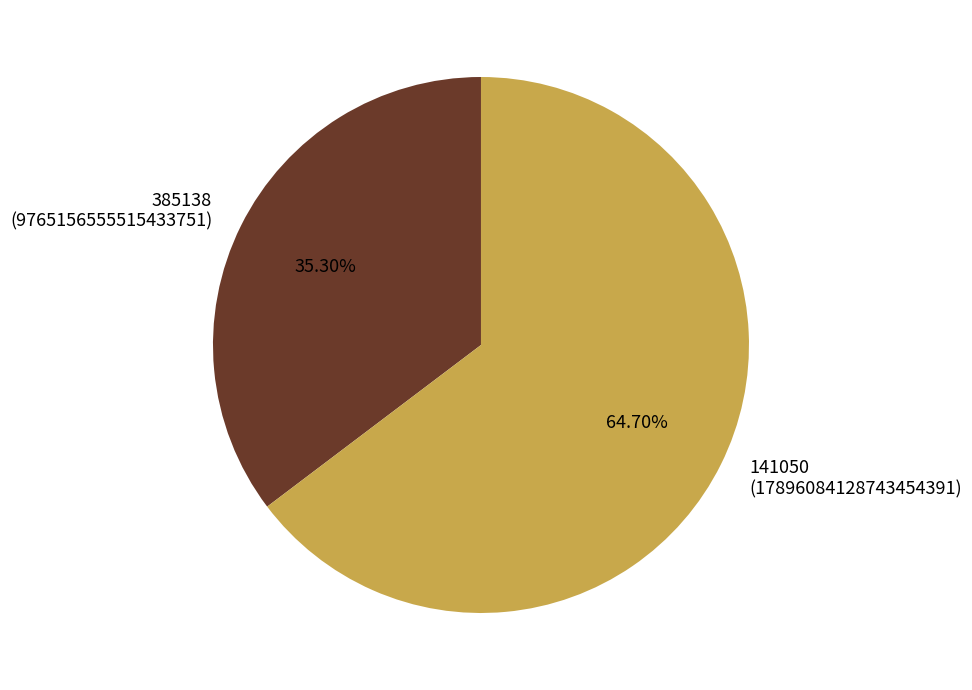

To the nearest percent, what percentage of the pie is 385138?

35%